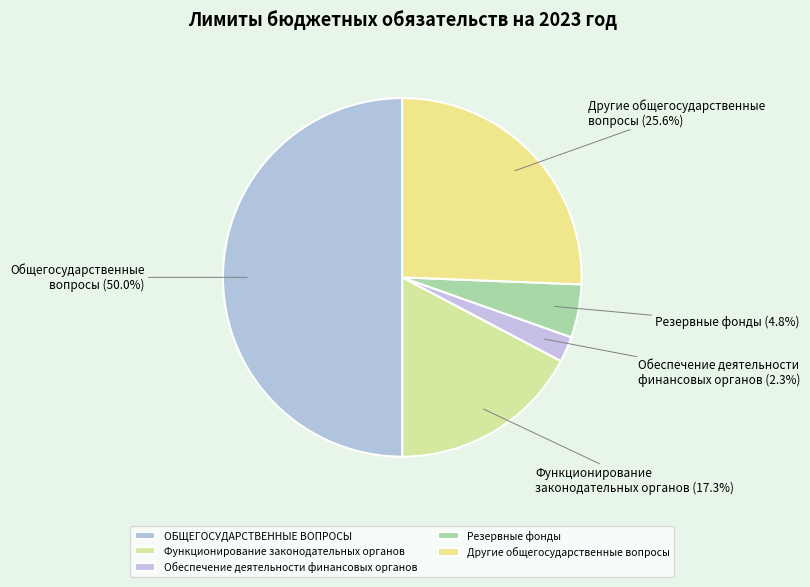

What percentage do ОБЩЕГОСУДАРСТВЕННЫЕ ВОПРОСЫ and Обеспечение деятельности финансовых органов together represent?

52.3%